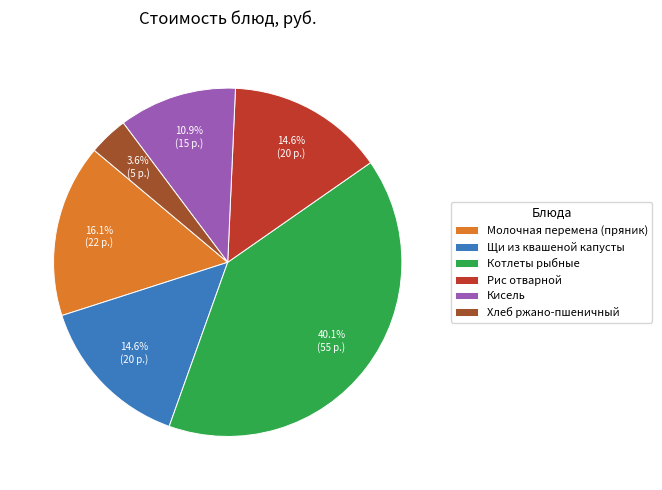

Is there a majority slice in this chart?

No